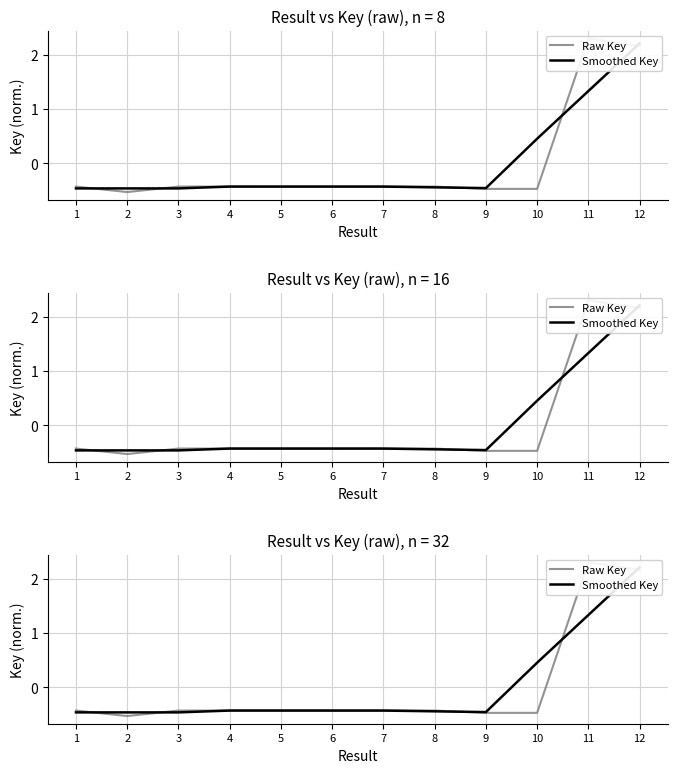

How many Smoothed Key values are between 0 and 1?

1